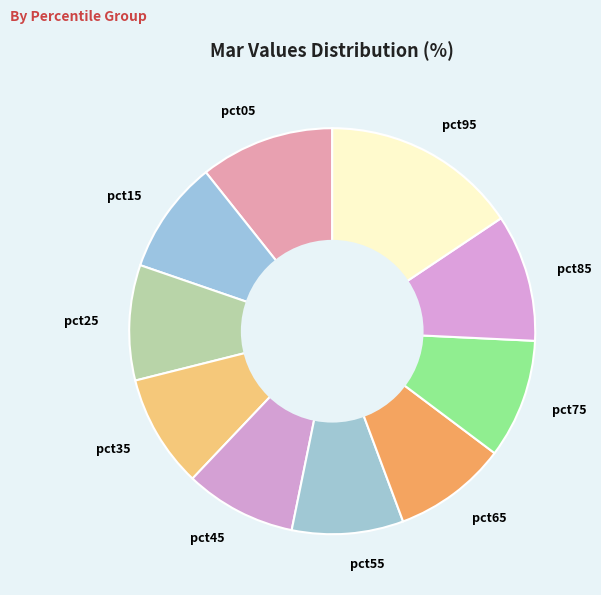

Which category has the biggest portion of the pie?

pct95